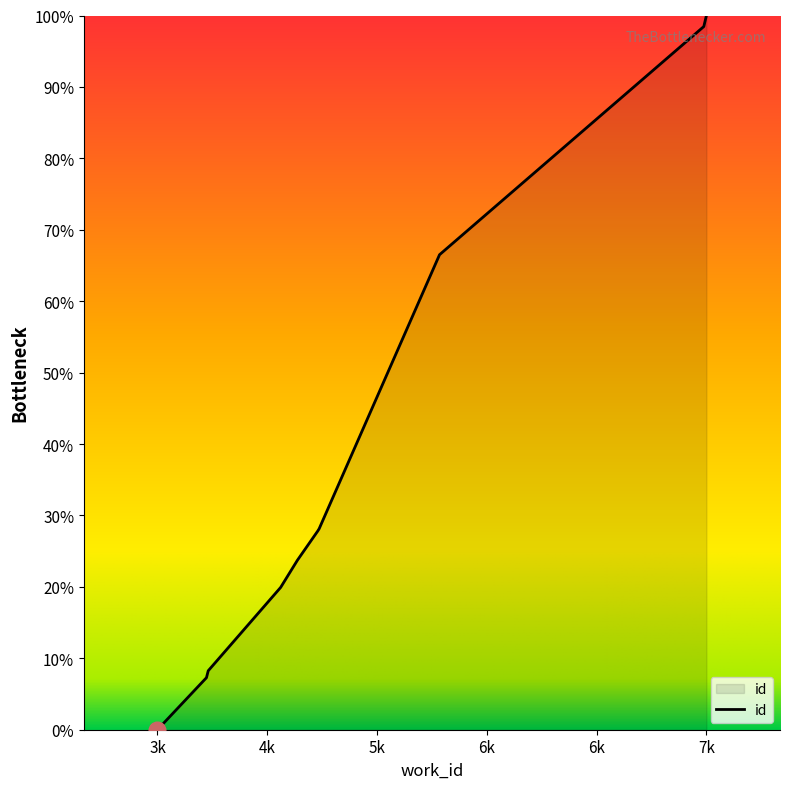

What is the maximum value shown in the chart?

100.0